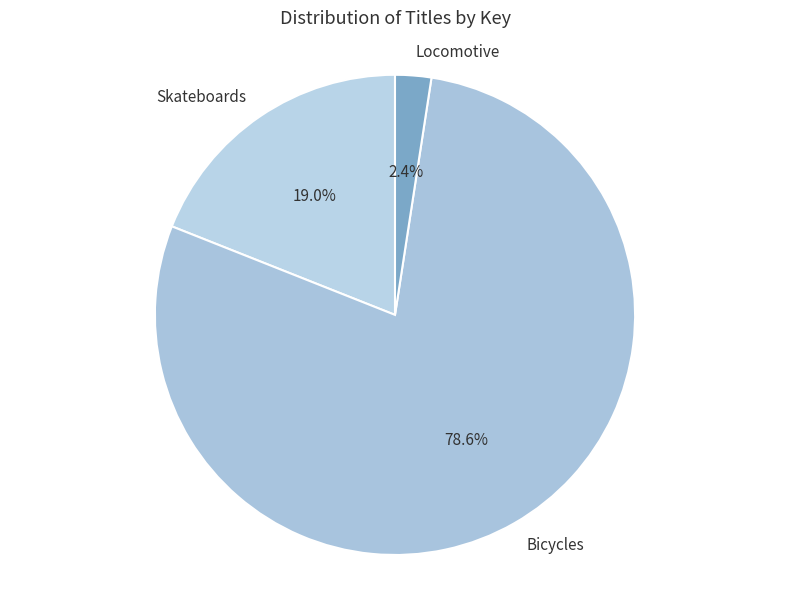

Count the number of slices in the pie.

3